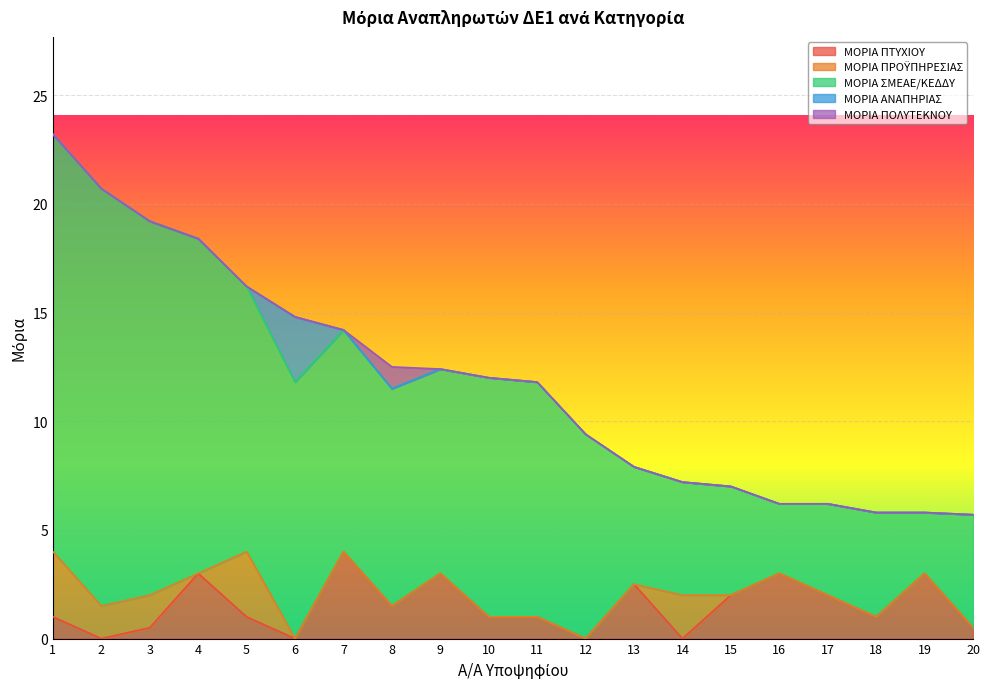

How many series are shown in this chart?

5